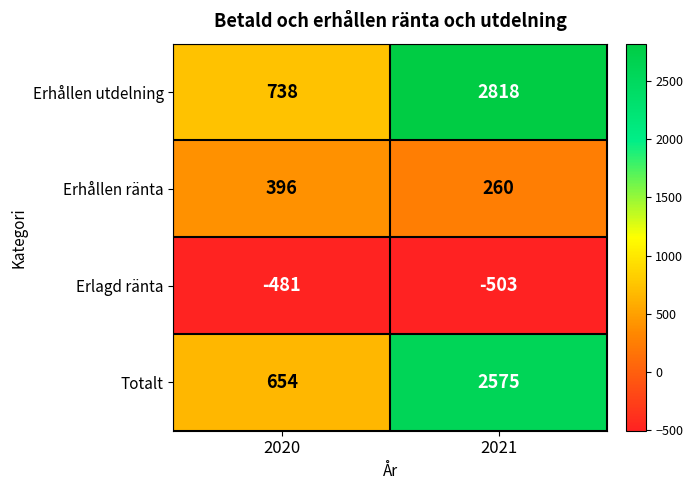

Read the Erhållen ränta value at 2020, to the nearest 10.

400